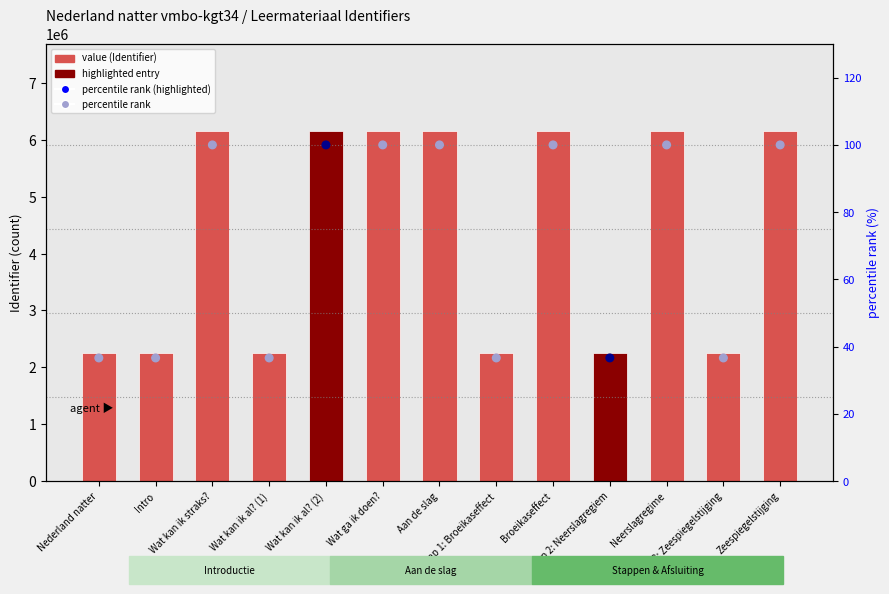

At how many categories does at least one series exceed 2303057?

7